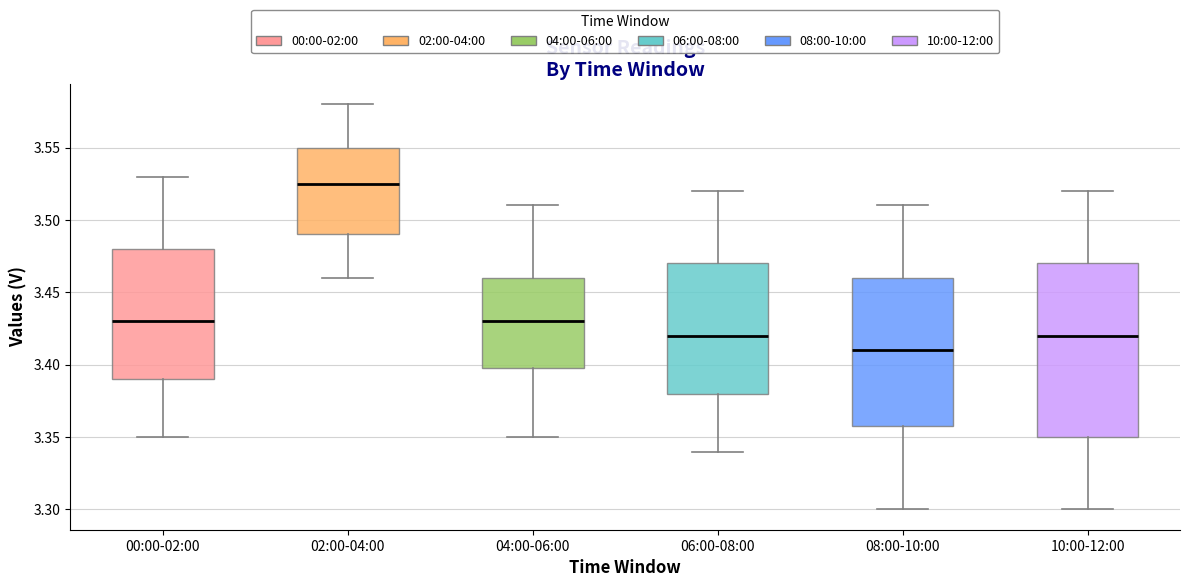

Reading left to right, transcribe this box plot: for each box, give where its median line is, the range the box spans, and where its two whiskers end, as read against the y-axis. The values are not printed on the chart, so give them approximately, as read against the axis.

00:00-02:00: median 3.430, box 3.390 to 3.480, whiskers 3.350 to 3.530
02:00-04:00: median 3.525, box 3.490 to 3.550, whiskers 3.460 to 3.580
04:00-06:00: median 3.430, box 3.400 to 3.460, whiskers 3.350 to 3.510
06:00-08:00: median 3.420, box 3.380 to 3.470, whiskers 3.340 to 3.520
08:00-10:00: median 3.410, box 3.360 to 3.460, whiskers 3.300 to 3.510
10:00-12:00: median 3.420, box 3.350 to 3.470, whiskers 3.300 to 3.520